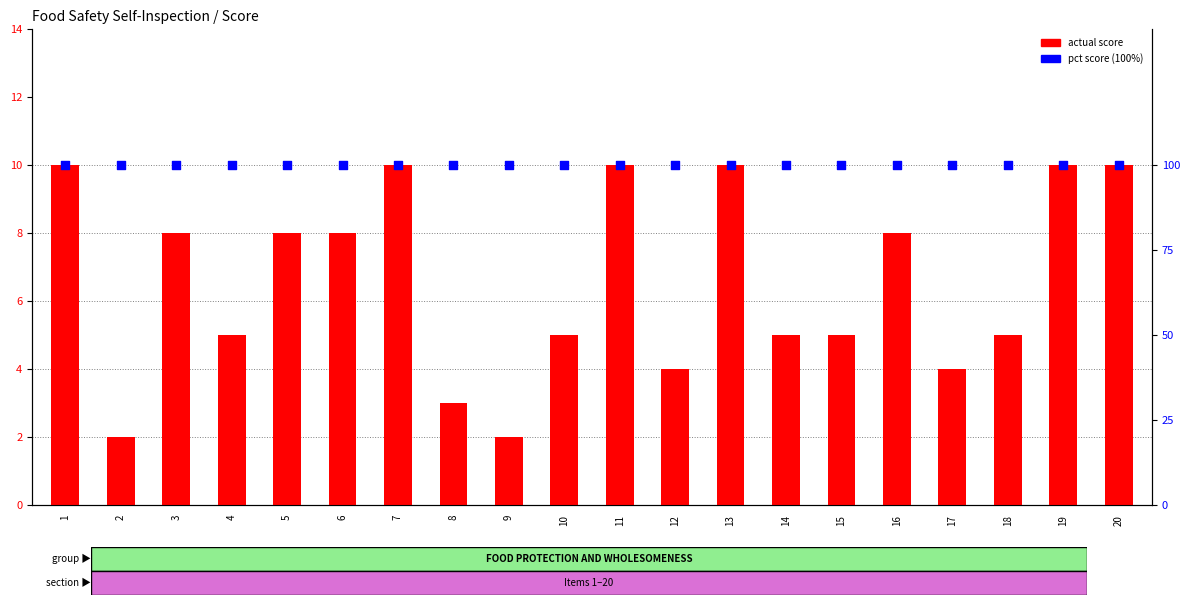

What is the total value across all series at 3?

108